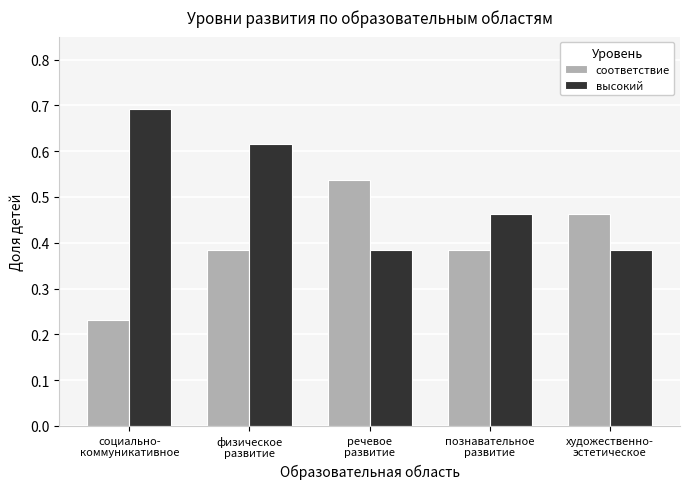

Count the соответствие values in the range 0 to 1.

5